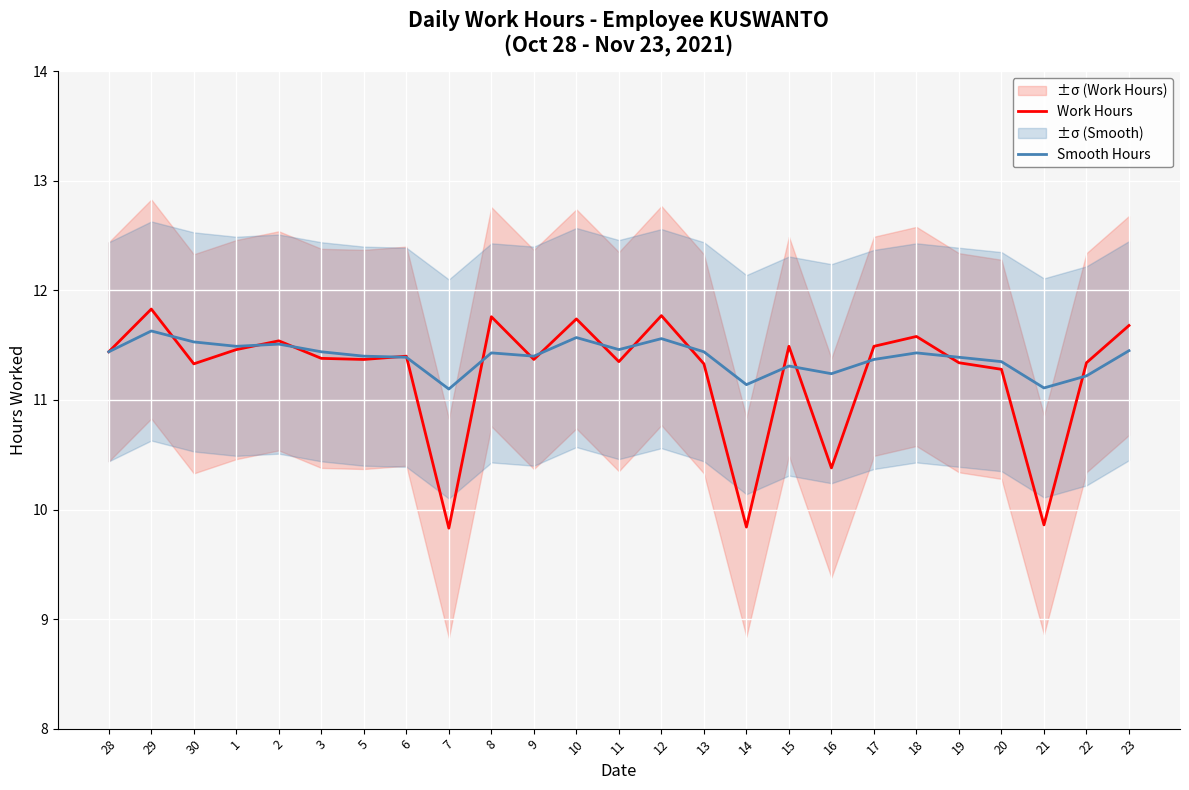

Which series has the largest total across all categories?

Smooth Hours